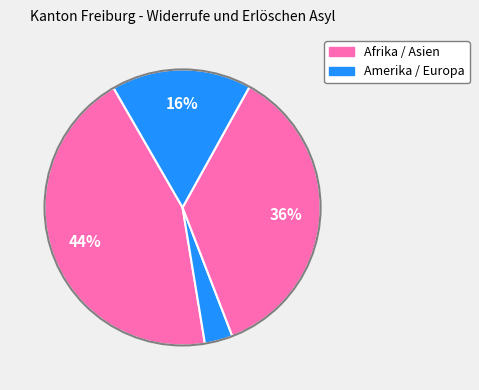

How many slices are in this pie chart?

4